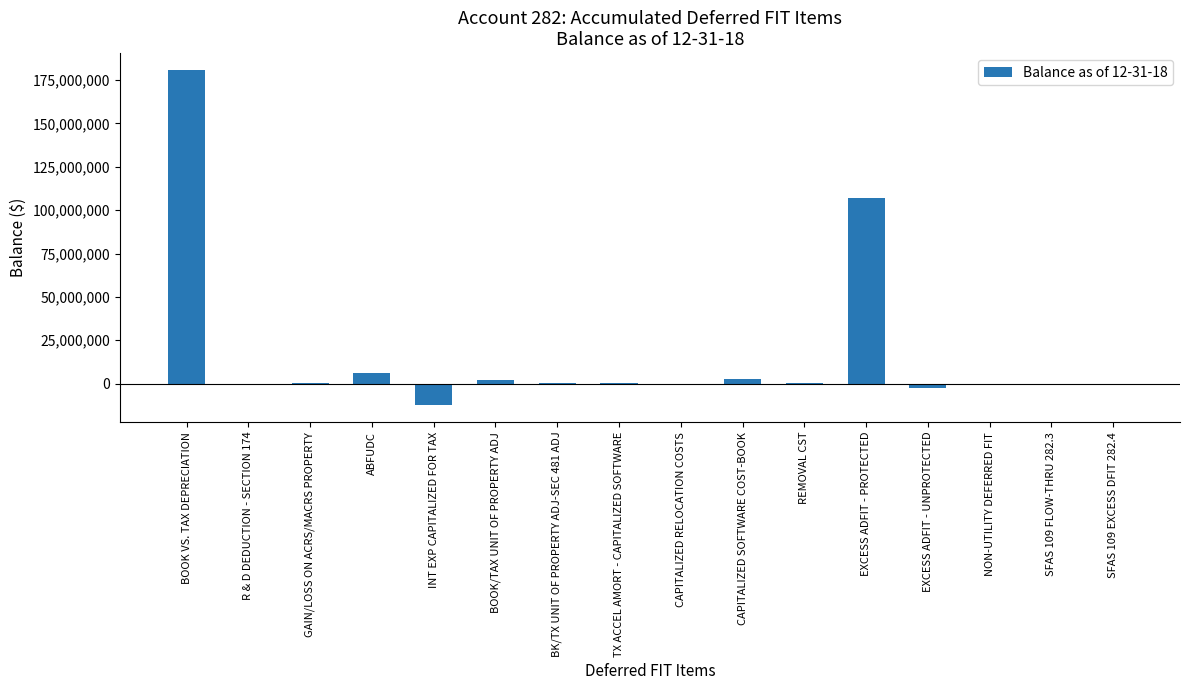

The value at SFAS 109 FLOW-THRU 282.3 is 72880831. True or false?

False